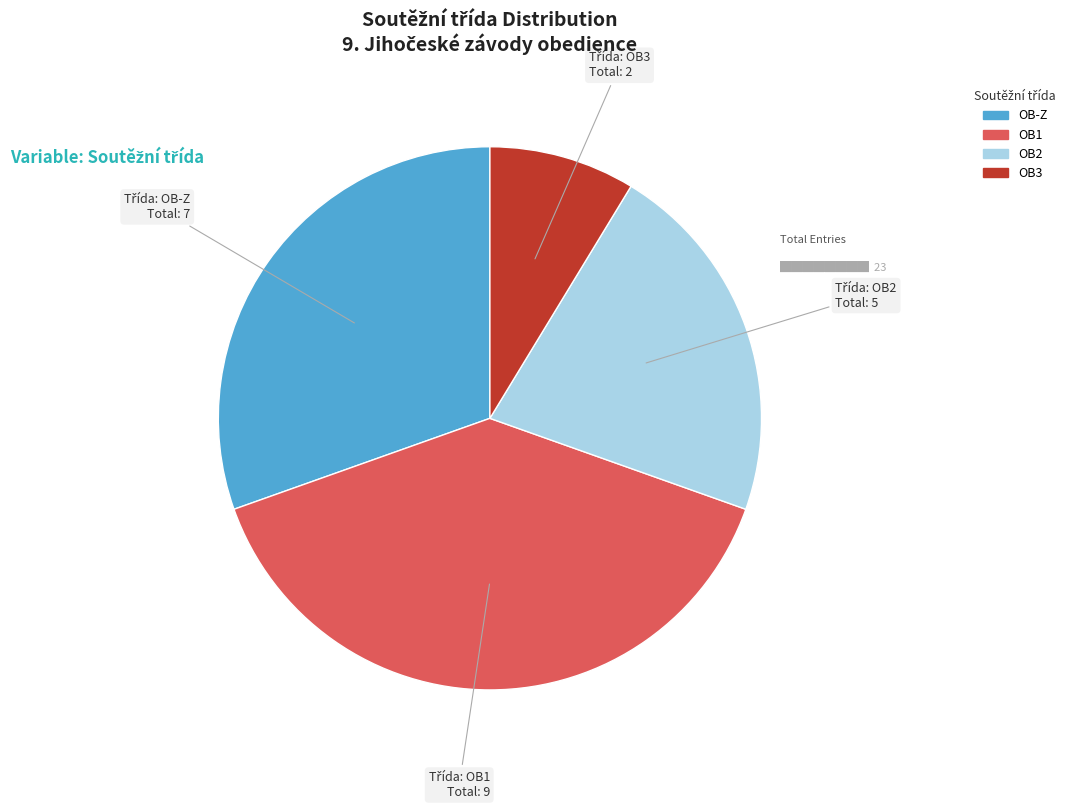

How many slices are in this pie chart?

4